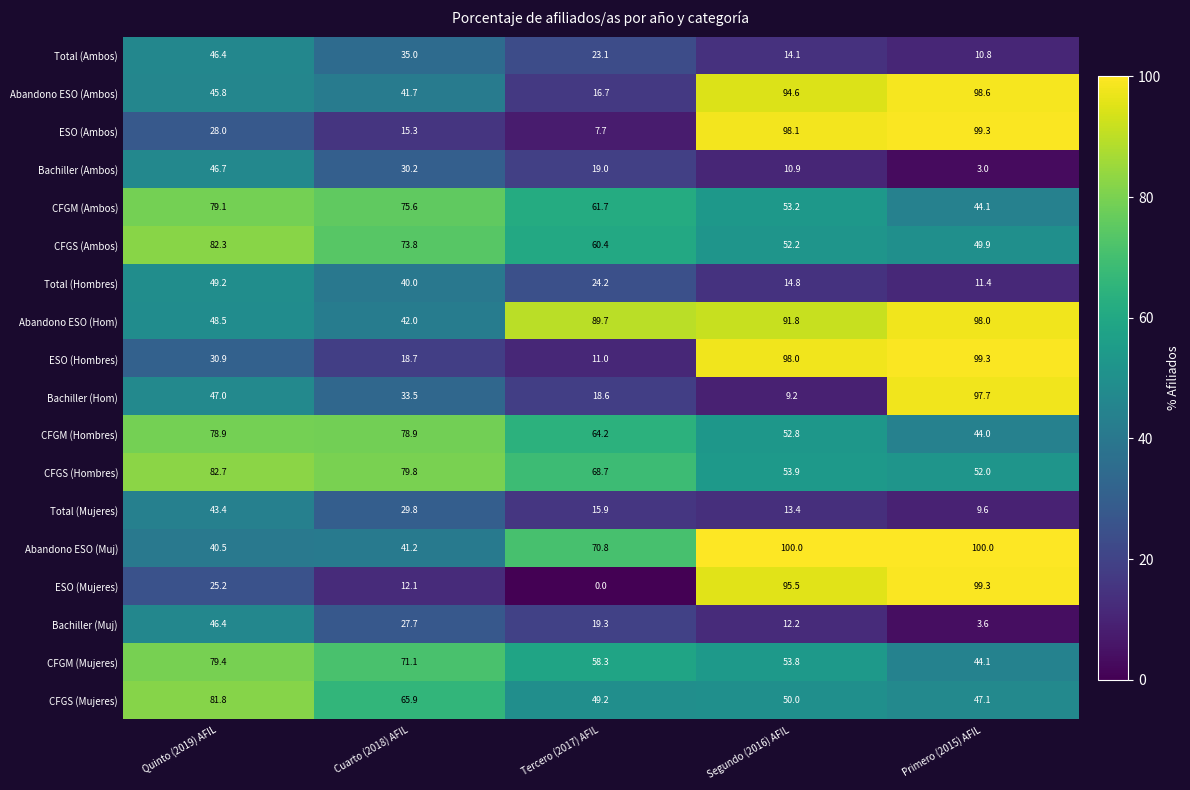

Count the number of data series in this chart.

18